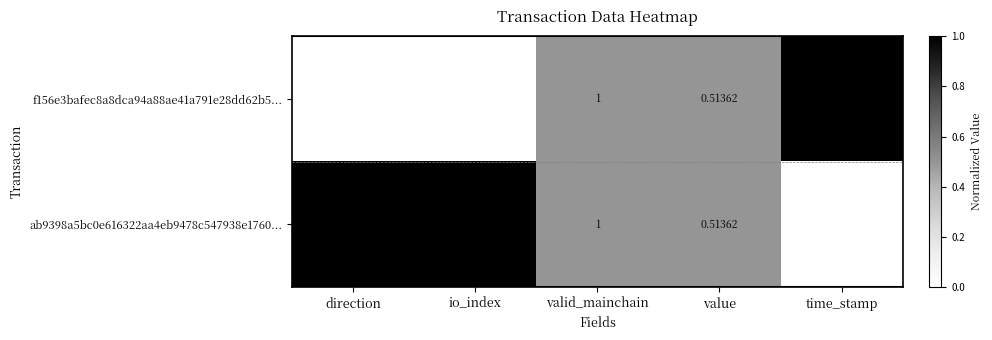

List the labels in order of f156e3bafec8a8dca94a88ae41a791e28dd62b5... value, largest first.

time_stamp, io_index, valid_mainchain, value, direction